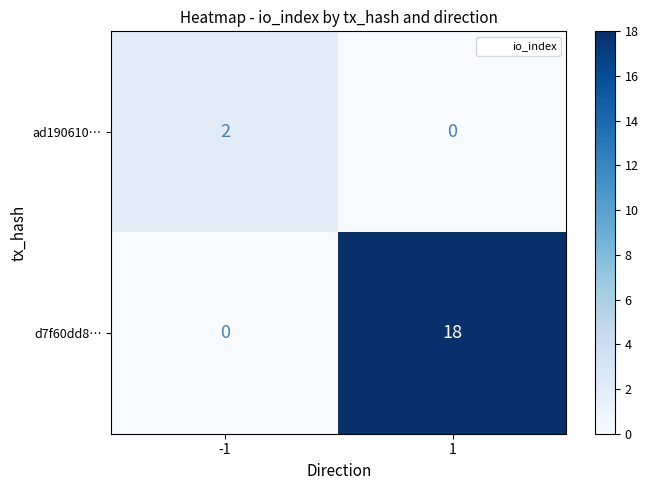

What is the greatest value displayed?

18